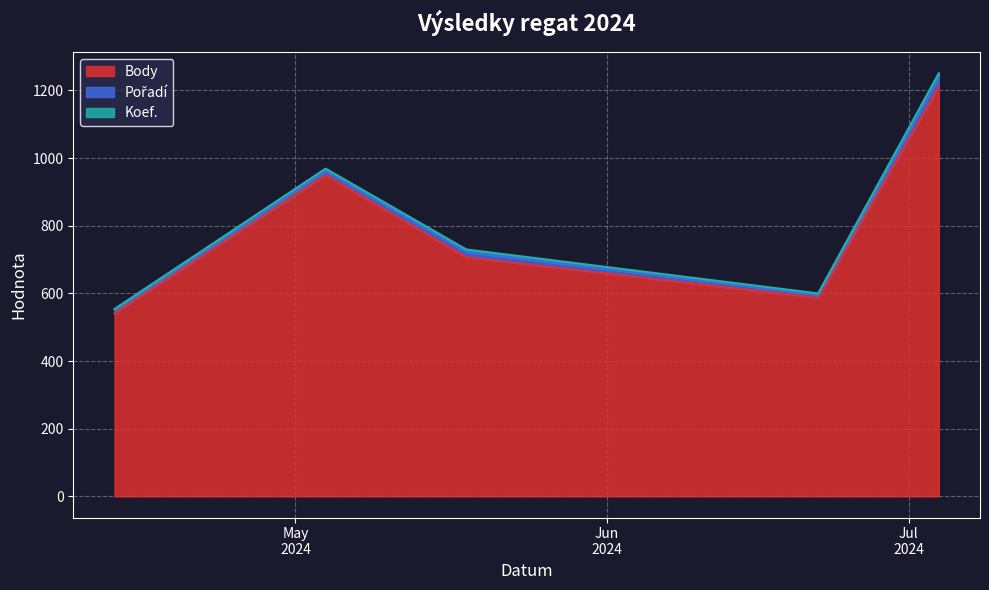

Count the Koef. values in the range 4 to 7.

3